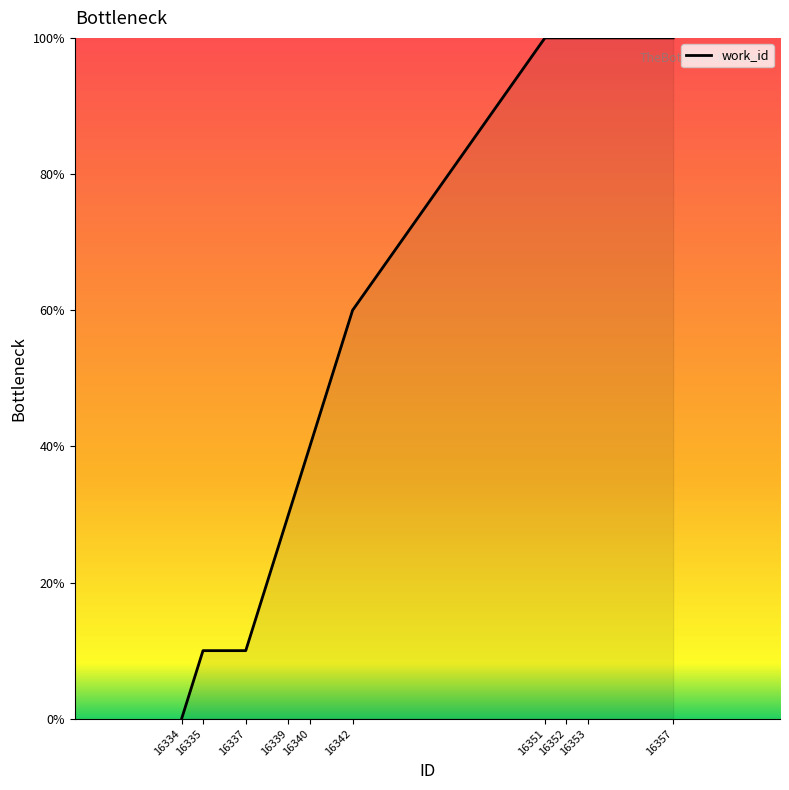

How many lines are shown in the chart?

1